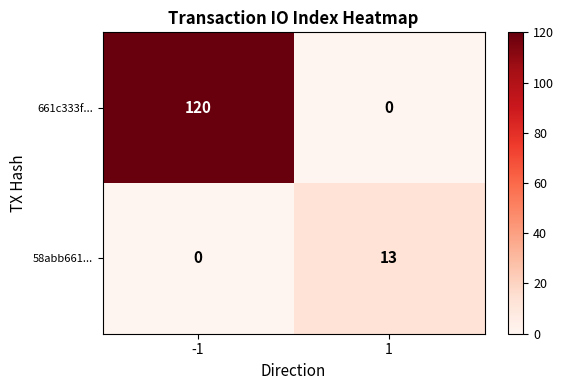

The 58abb661... series shows 20 at 1. True or false?

False